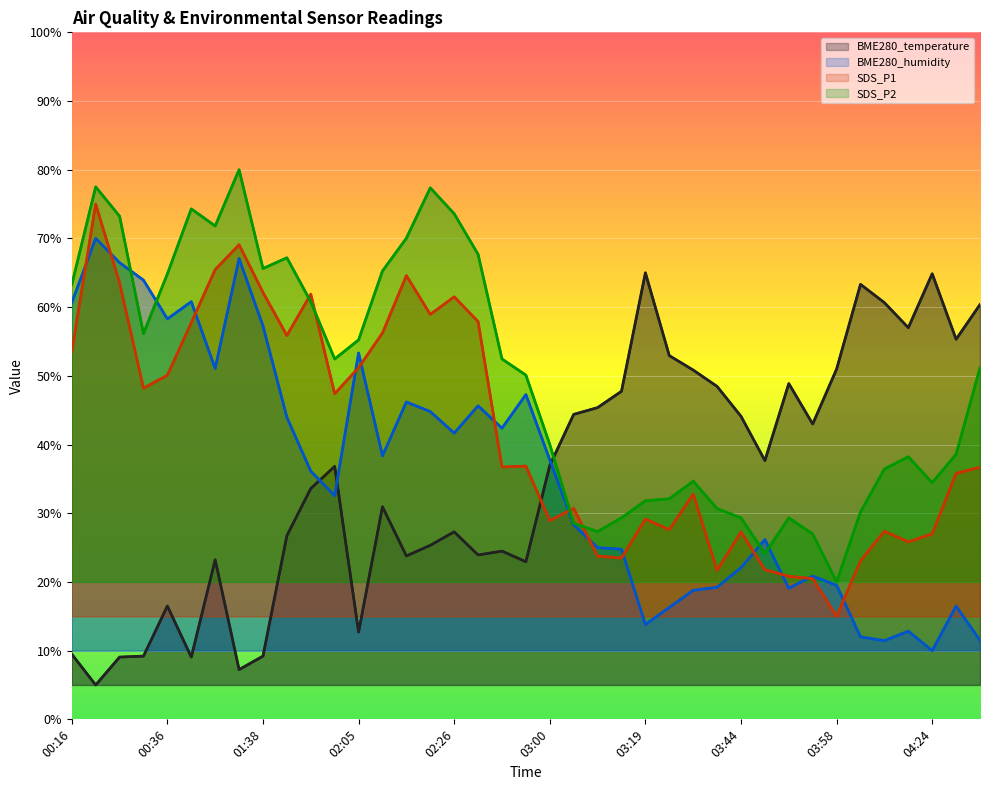

What are all the series names shown in the legend?

BME280_temperature, BME280_humidity, SDS_P1, SDS_P2